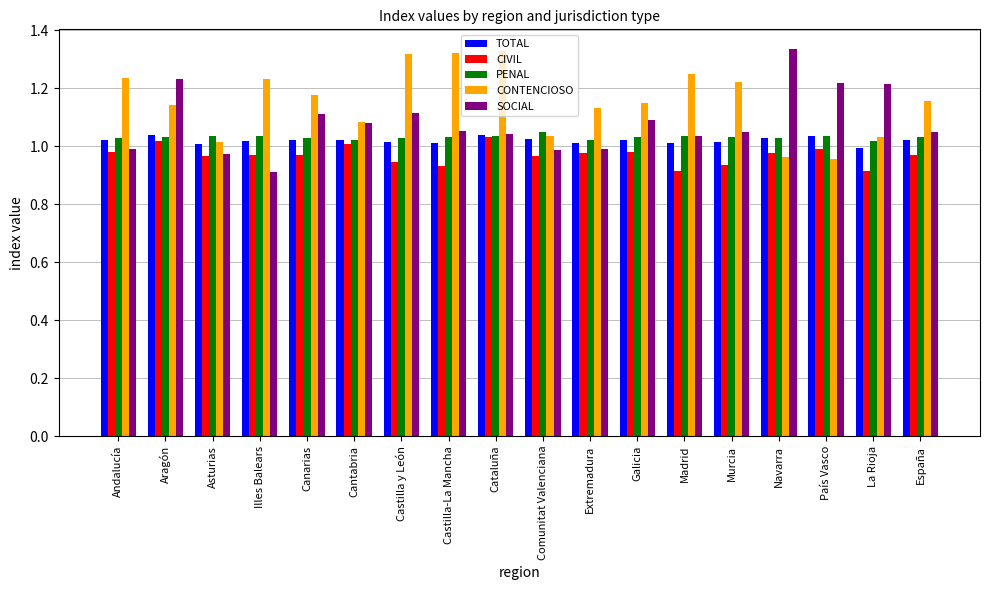

What is the total value across all series at Illes Balears?

5.2